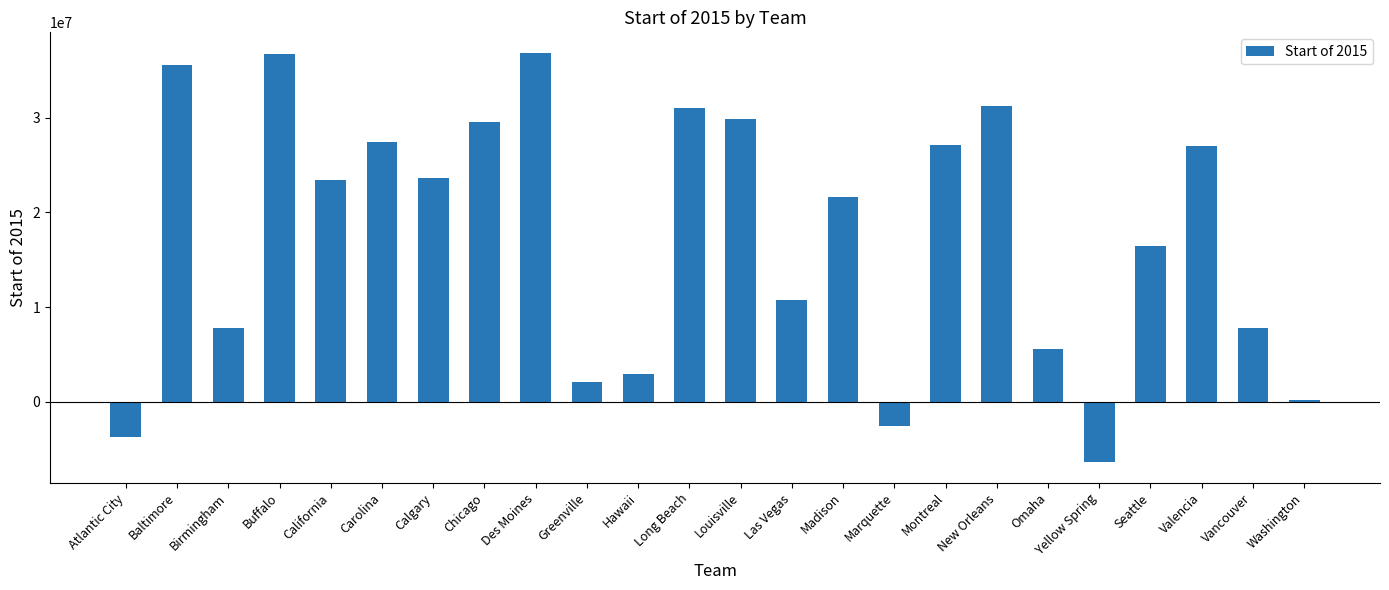

What value does the data have at Marquette, to the nearest 50?

-2515900